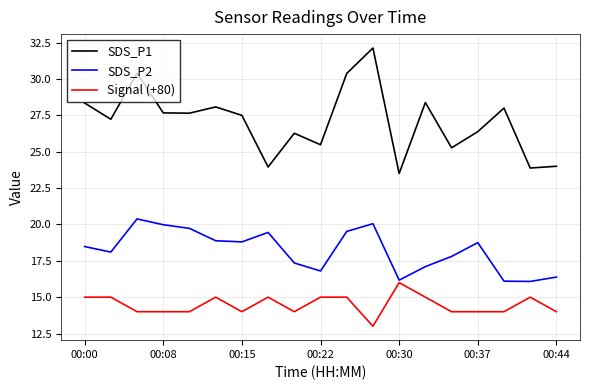

Rank the series by their average value, from lowest to highest.

Signal (+80), SDS_P2, SDS_P1